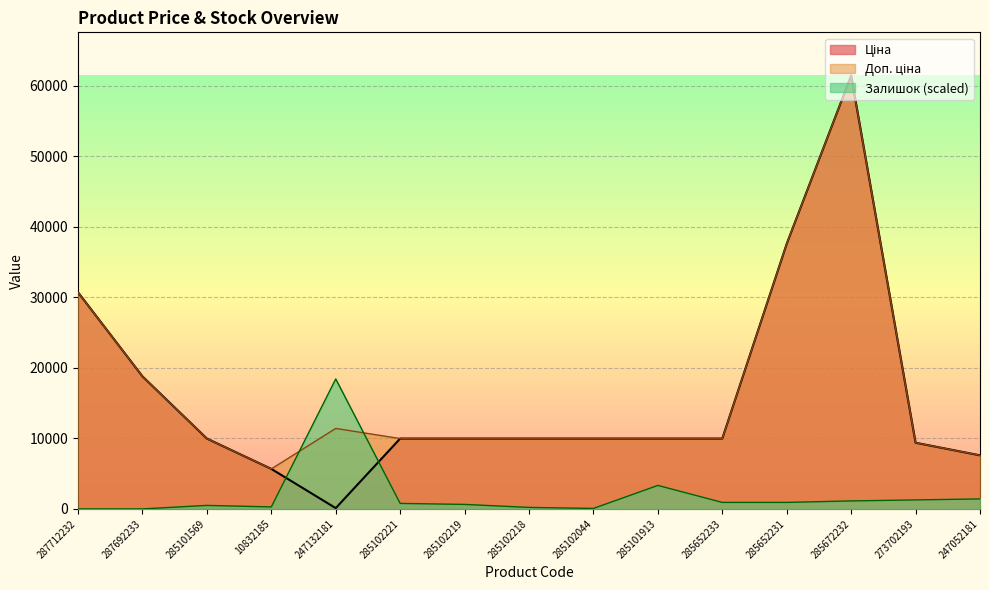

Reading left to right, what are all the values shown in this chart?

Ціна: 30717.1	18796.8	9975.0	5673.8	114.1	9975.0	9975.0	9975.0	9975.0	9975.0	9975.0	37593.6	61434.3	9384.0	7596.5
Доп. ціна: 30717.1	18796.8	9975.0	5673.8	11410.0	9975.0	9975.0	9975.0	9975.0	9975.0	9975.0	37593.6	61434.3	9384.0	7596.5
Залишок: 0.0	0.0	496.2	283.5	18430.3	779.7	638.0	212.7	70.9	3331.6	921.5	921.5	1134.2	1275.9	1417.7